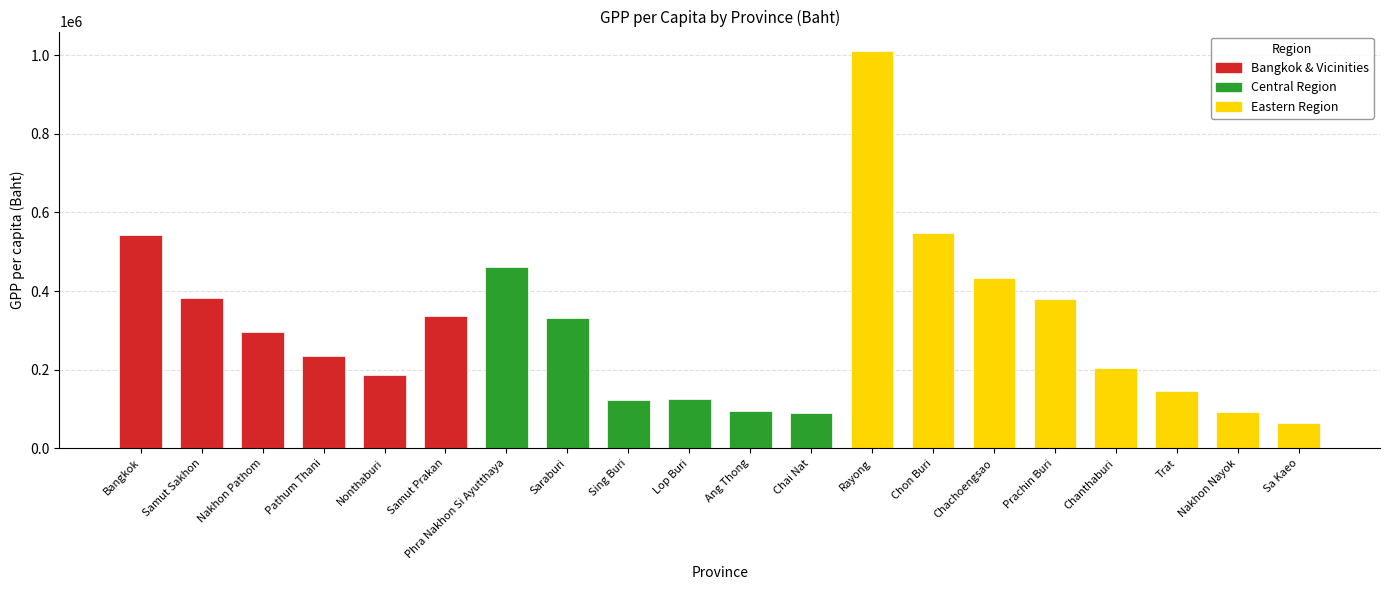

True or false: the data shows 1355189 at Rayong.

False